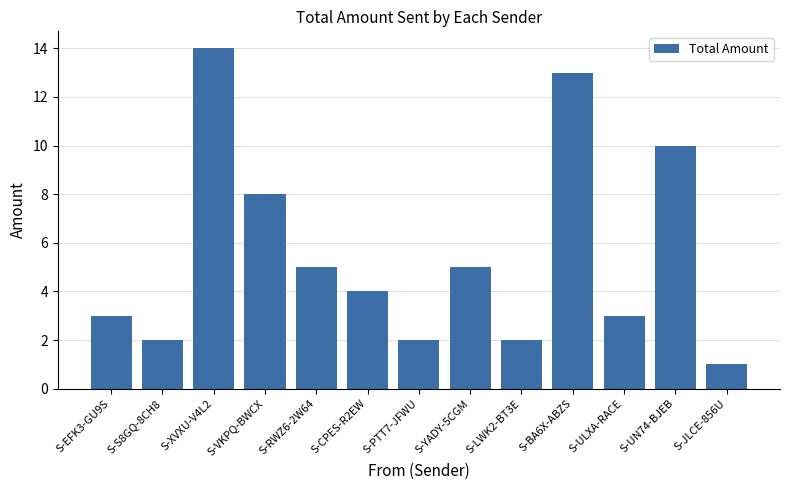

How many bars are there in total?

13